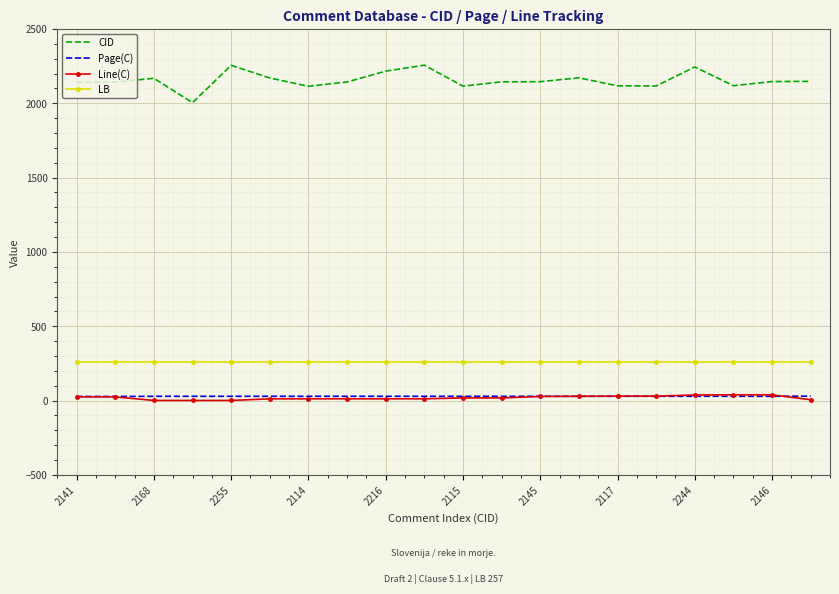

True or false: LB and Line(C) cross at least once.

False